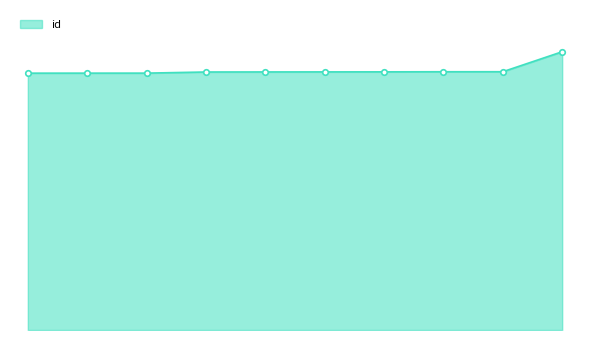

List the labels in order of value, largest first.

7842-23665, 7553-21965, 7553-21963, 7553-21955, 7553-21951, 7553-21947, 7553-21942, 7548-21846, 7548-21845, 7548-21843